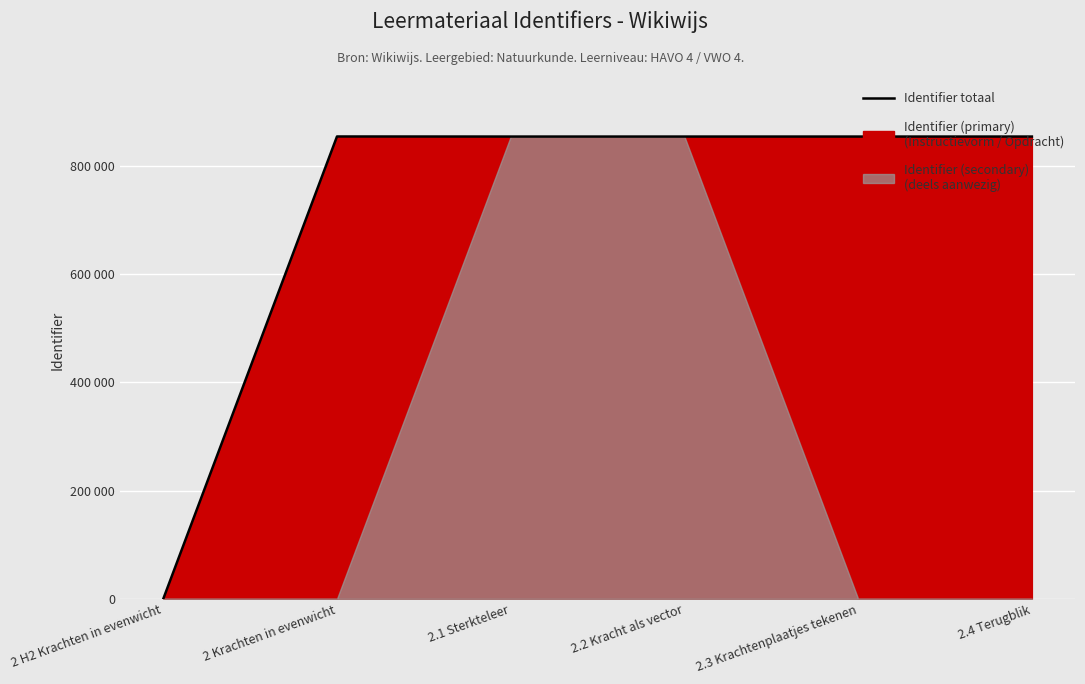

Between 2.2 Kracht als vector and 2 H2 Krachten in evenwicht, which is larger?

2.2 Kracht als vector